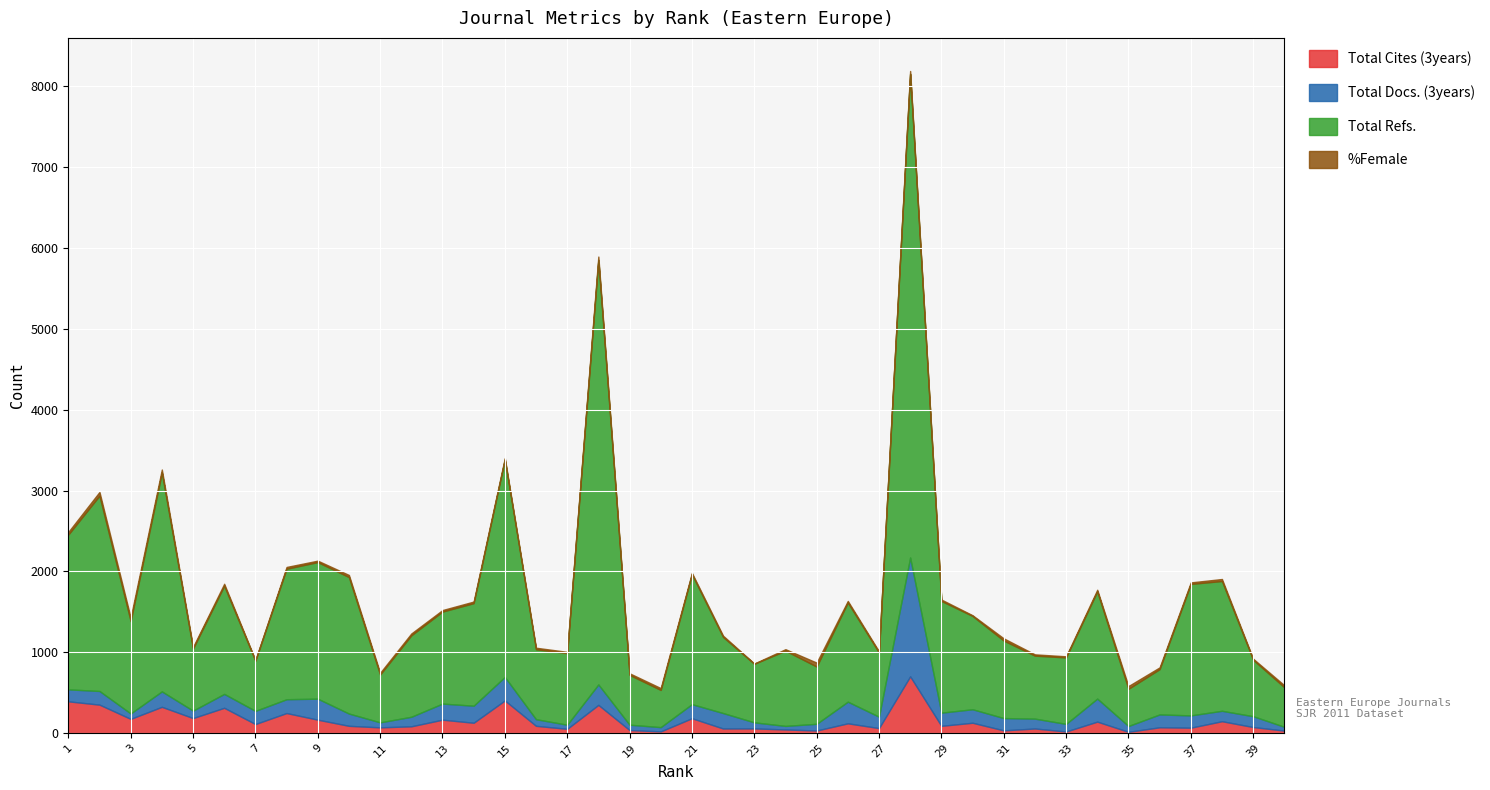

Reading right to left, extract all data points from this chart.

Total Cites (3years): 40=31	39=75	38=147	37=67	36=72	35=16	34=142	33=20	32=57	31=34	30=128	29=90	28=702	27=62	26=121	25=32	24=45	23=58	22=57	21=184	20=21	19=38	18=349	17=53	16=90	15=404	14=128	13=166	12=84	11=71	10=90	9=166	8=248	7=112	6=313	5=186	4=325	3=176	2=352	1=393
Total Docs. (3years): 40=47	39=134	38=129	37=152	36=159	35=72	34=285	33=94	32=122	31=152	30=167	29=163	28=1470	27=141	26=268	25=83	24=44	23=75	22=191	21=174	20=53	19=66	18=253	17=51	16=82	15=291	14=211	13=199	12=118	11=62	10=152	9=260	8=171	7=163	6=172	5=92	4=191	3=67	2=169	1=148
Total Refs.: 40=489	39=698	38=1605	37=1626	36=560	35=460	34=1326	33=822	32=779	31=959	30=1154	29=1382	28=5982	27=794	26=1227	25=708	24=931	23=724	22=941	21=1607	20=460	19=616	18=5249	17=885	16=865	15=2689	14=1268	13=1138	12=1007	11=591	10=1688	9=1689	8=1614	7=620	6=1338	5=767	4=2706	3=1143	2=2416	1=1914
%Female: 40=25	39=13	38=25	37=19	36=22	35=34	34=20	33=14	32=16	31=27	30=9	29=17	28=35	27=14	26=19	25=49	24=18	23=4	22=16	21=17	20=23	19=20	18=43	17=16	16=19	15=18	14=20	13=19	12=23	11=22	10=26	9=18	8=22	7=9	6=24	5=20	4=38	3=42	2=46	1=33